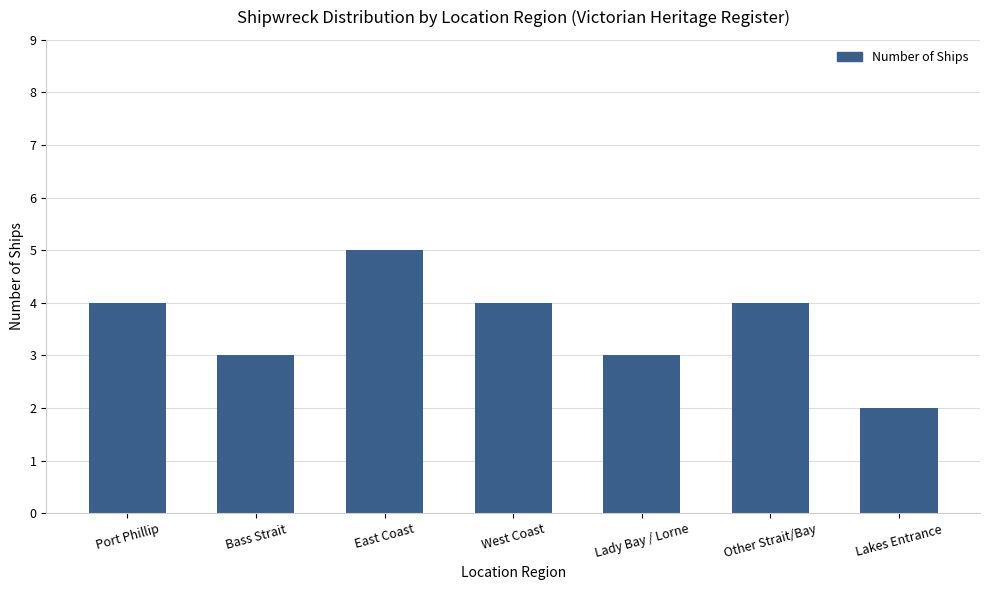

Count the values in the range 3 to 4.

5